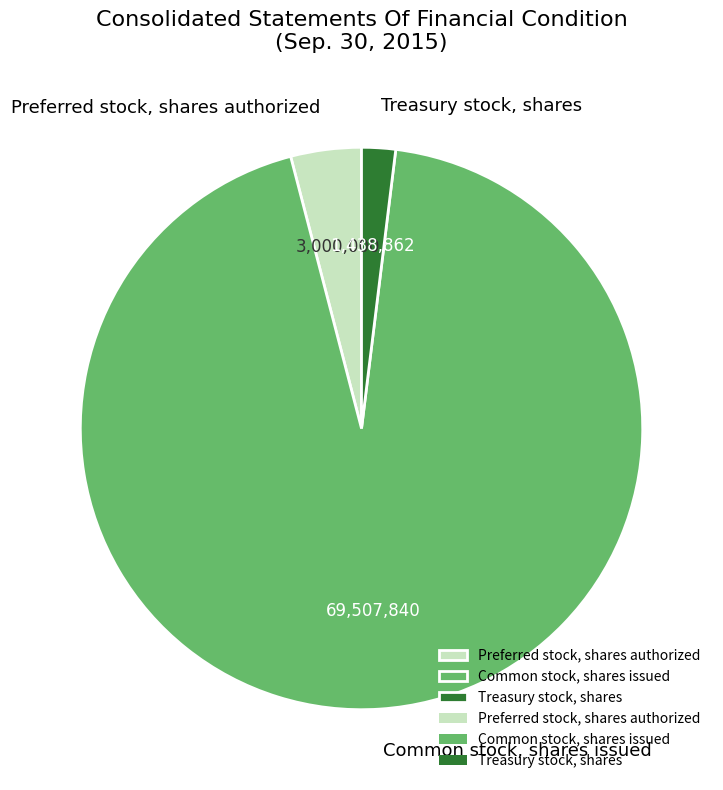

Is the sum of Treasury stock, shares and Common stock, shares issued greater than half?

Yes